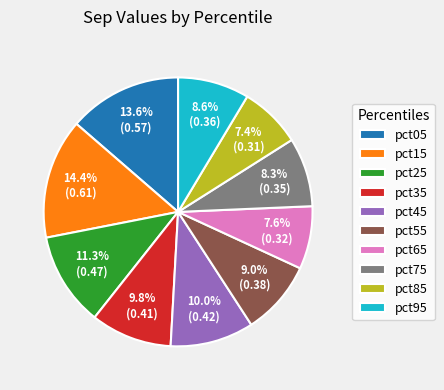

Is there any slice that represents more than half of the pie?

No